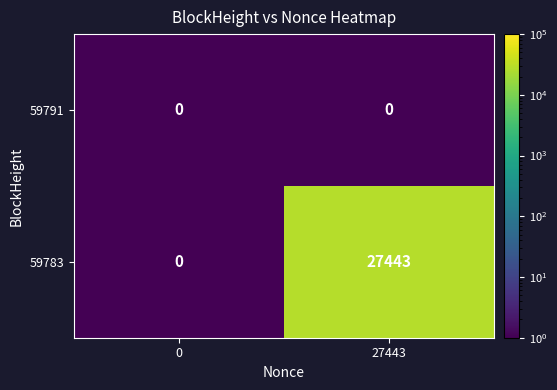

How many categories are shown in the chart?

2